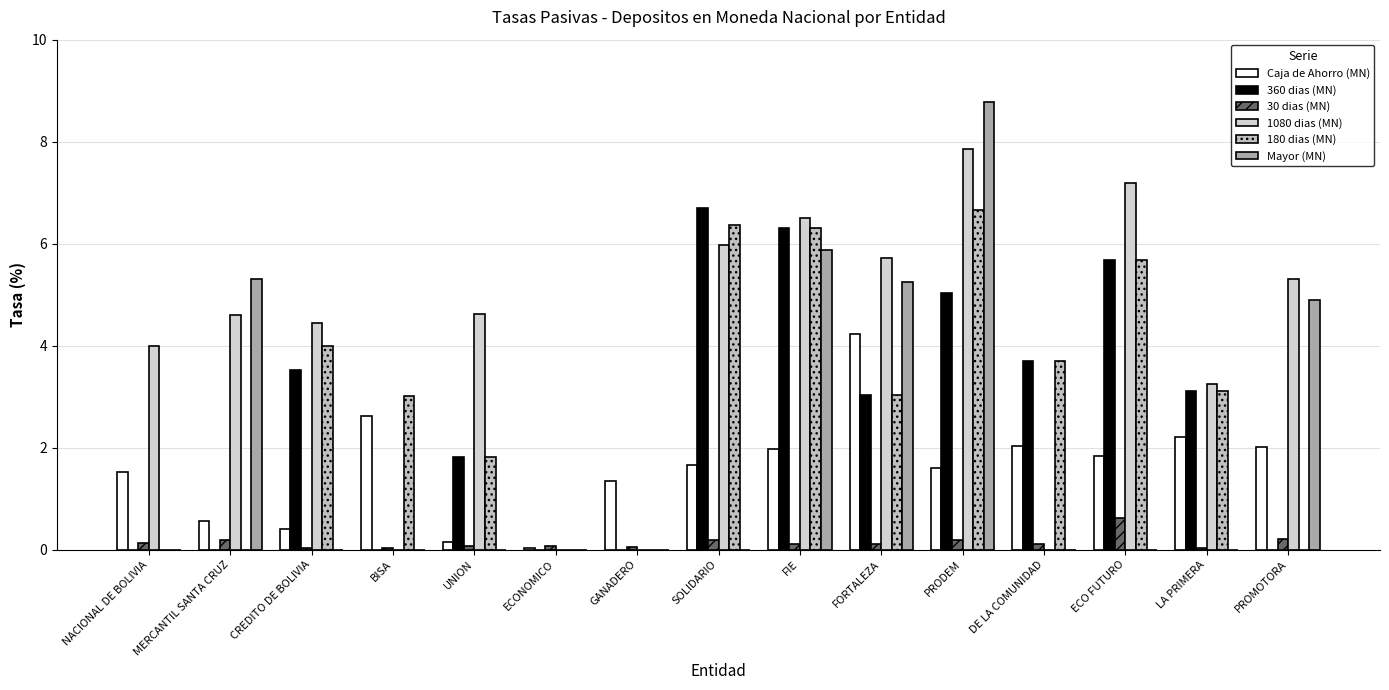

At how many categories does at least one series exceed 1?

14